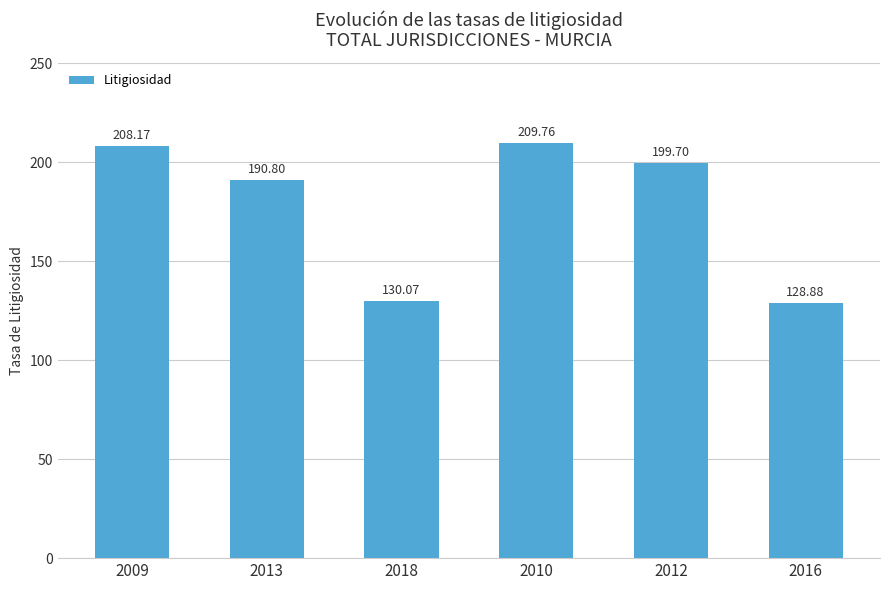

What is the minimum value shown in the chart?

128.9